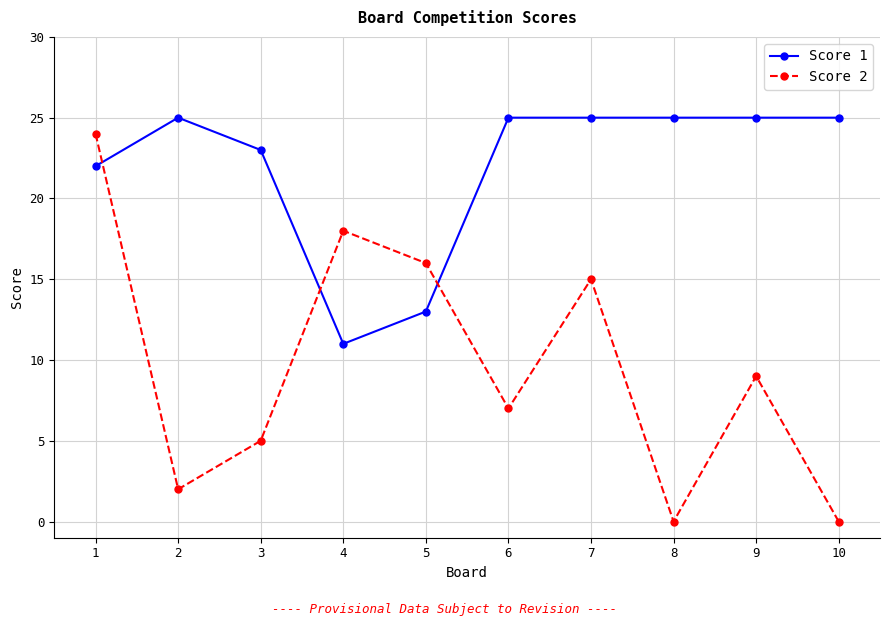

Which series changed the most between 4 and 7?

Score 1